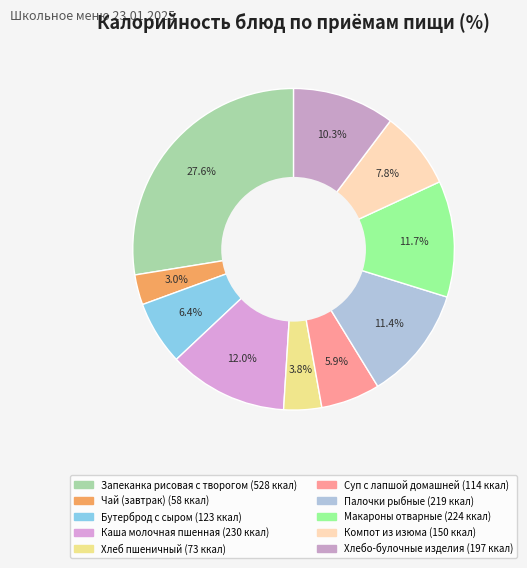

To the nearest percent, what portion does Компот из изюма represent?

8%